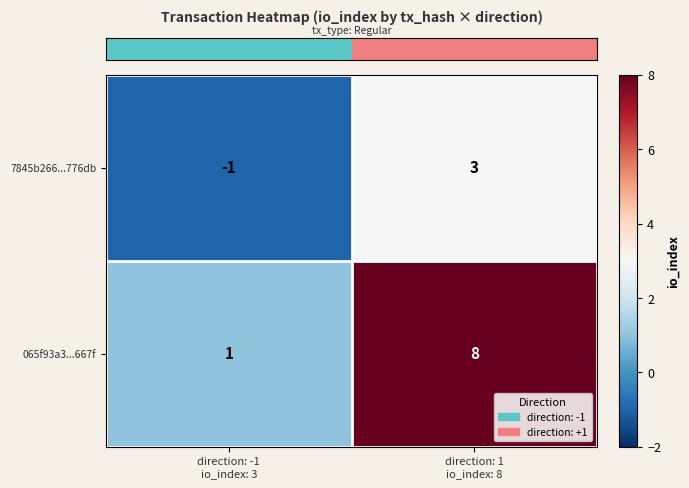

Which series has the widest spread of values?

065f93a3...667f